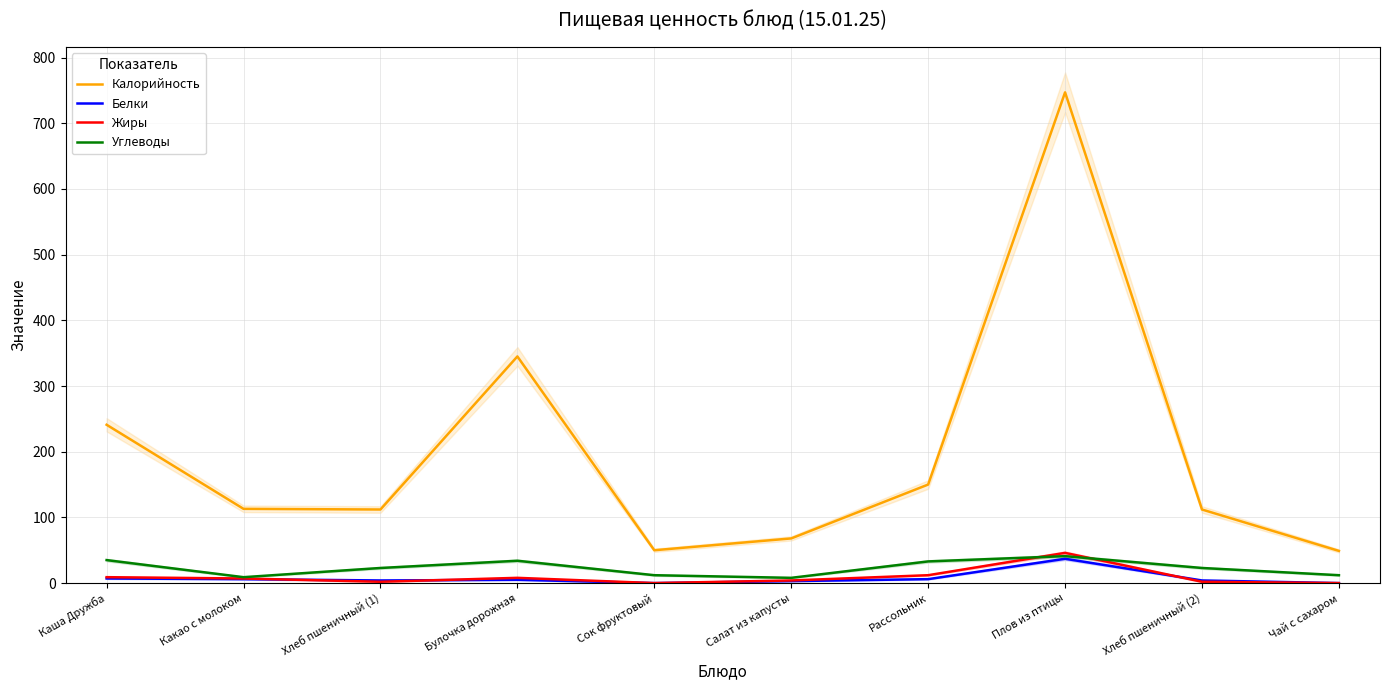

Does the chart display data point markers on the line(s)?

No